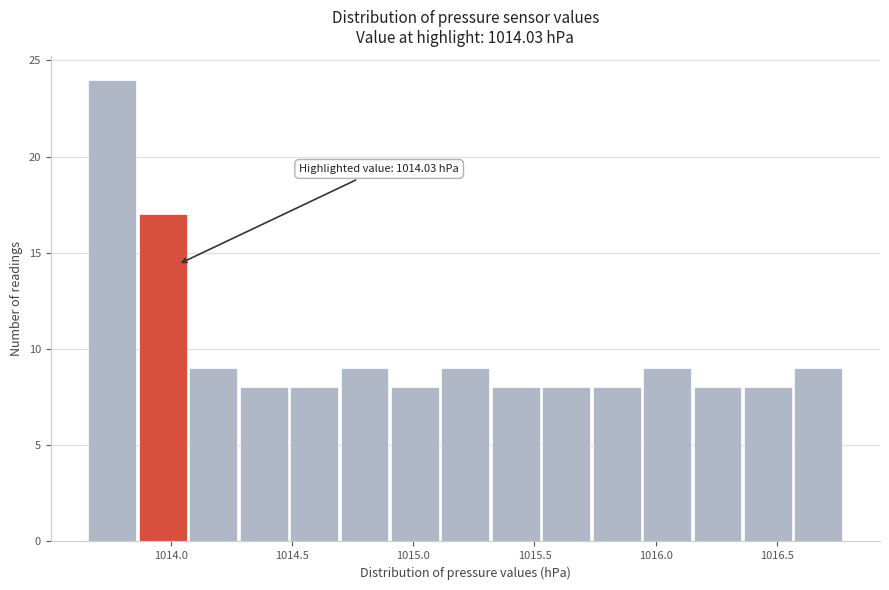

Over which range of the x-axis is the bar tallest?

1013.65 to 1013.85